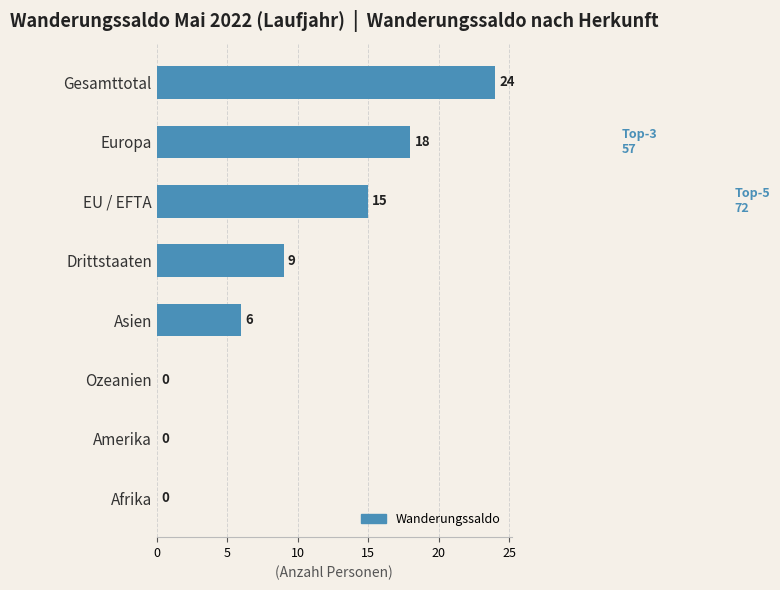

Is it true that the value at EU / EFTA is 25?

False